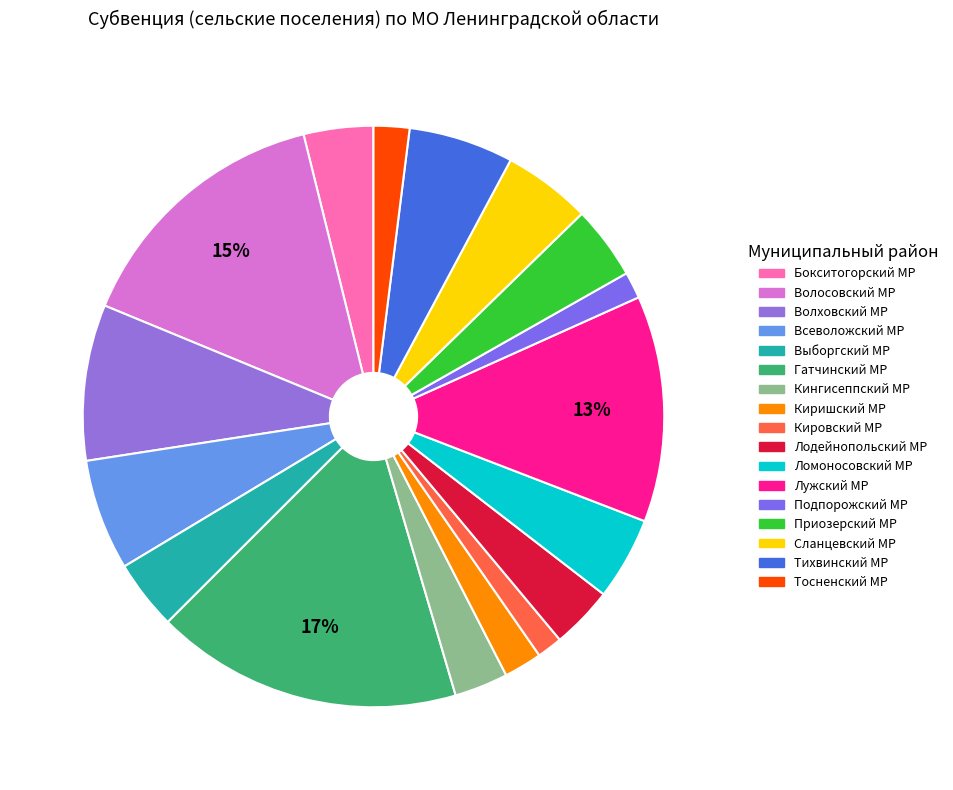

To the nearest percent, what is the average slice percentage?

6%